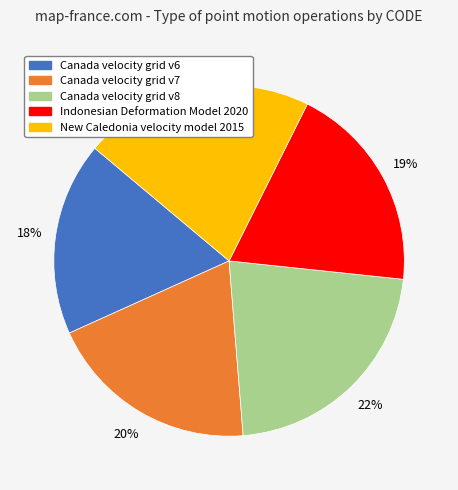

To the nearest percent, what percentage of the pie is Indonesian Deformation Model 2020?

19%